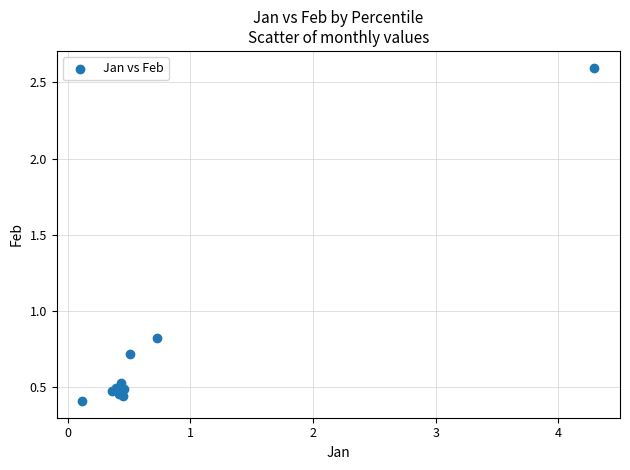

What Y value in the scatter plot is closest to 1?

0.8